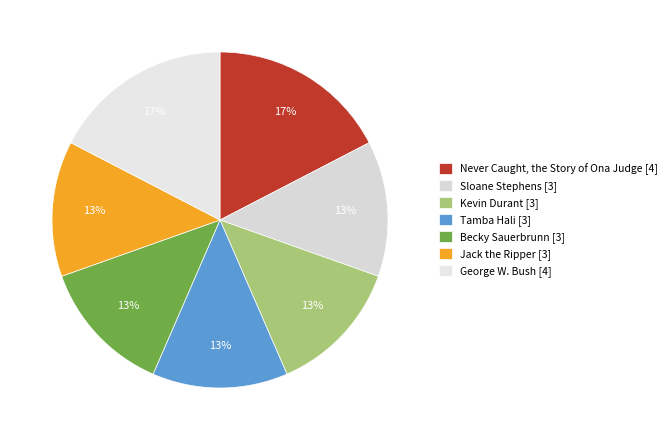

To the nearest percent, what percentage of the pie is Never Caught, the Story of Ona Judge?

17%